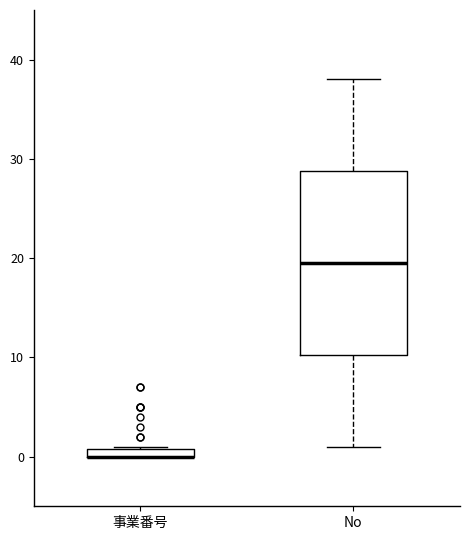

Where is the lower edge of the box for 事業番号 on the y-axis? The values are not printed on the chart, so give them approximately, as read against the axis.

0